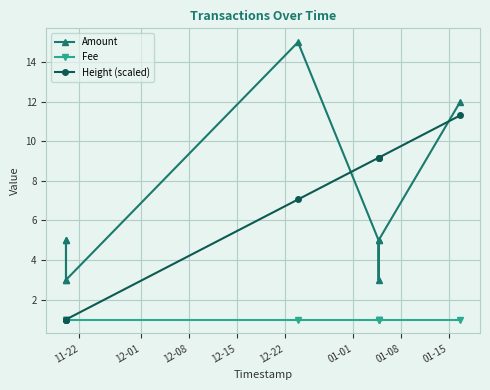

Rank the series at 12-15 from lowest to highest value.

Fee, Height (scaled), Amount